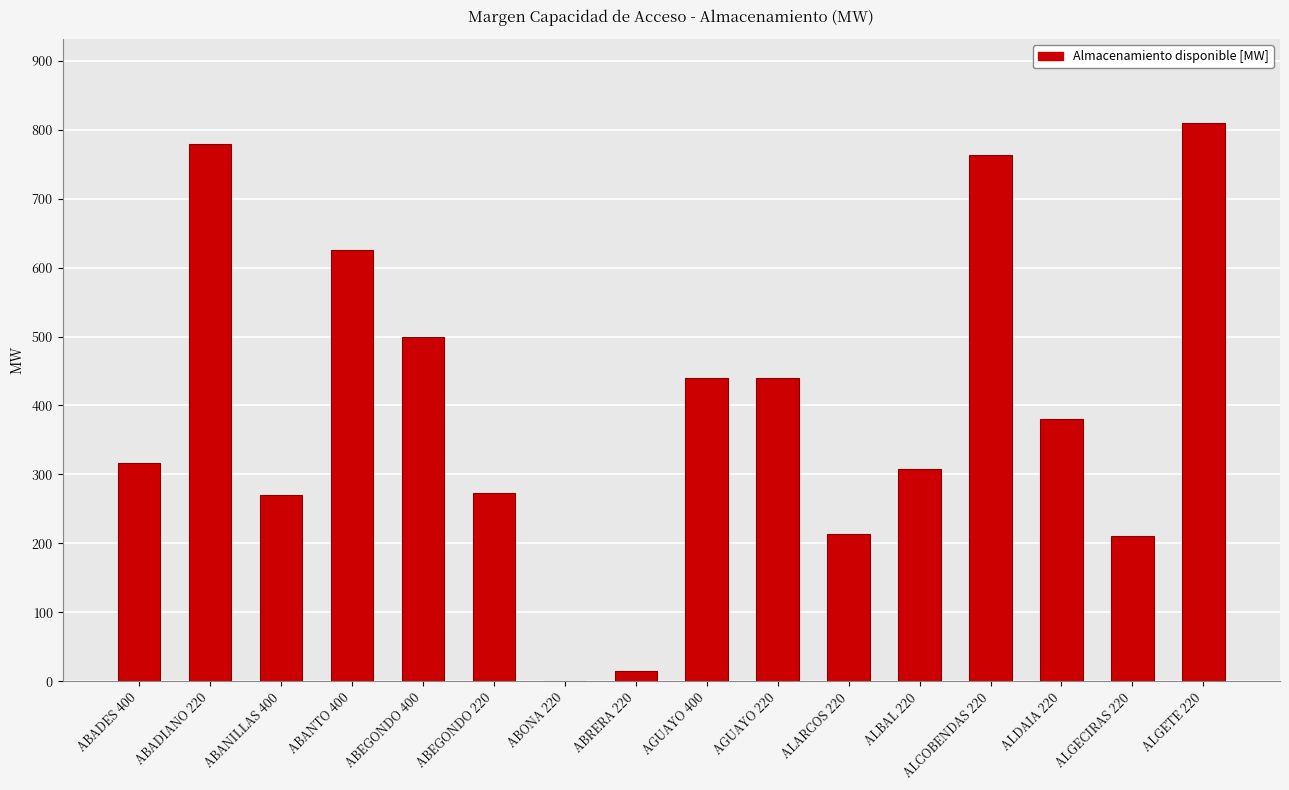

What is the sum of the values at ALDAIA 220 and AGUAYO 220?

821